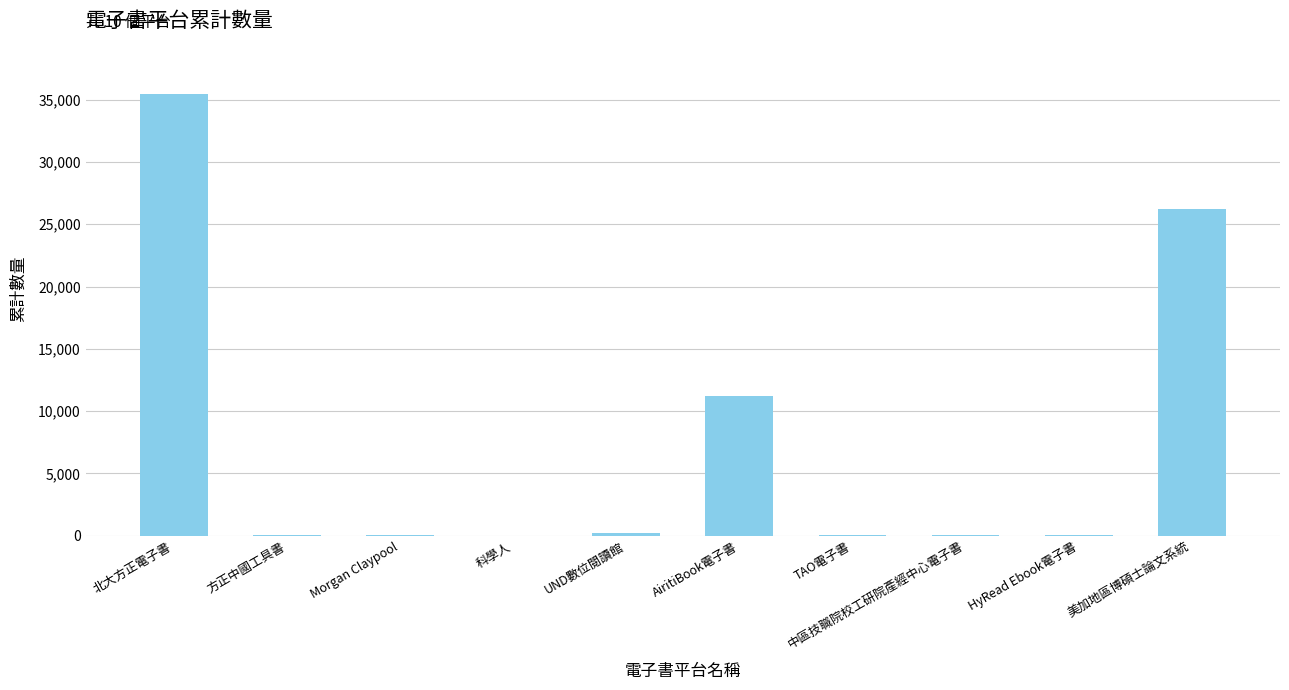

What is the greatest value displayed?

35460